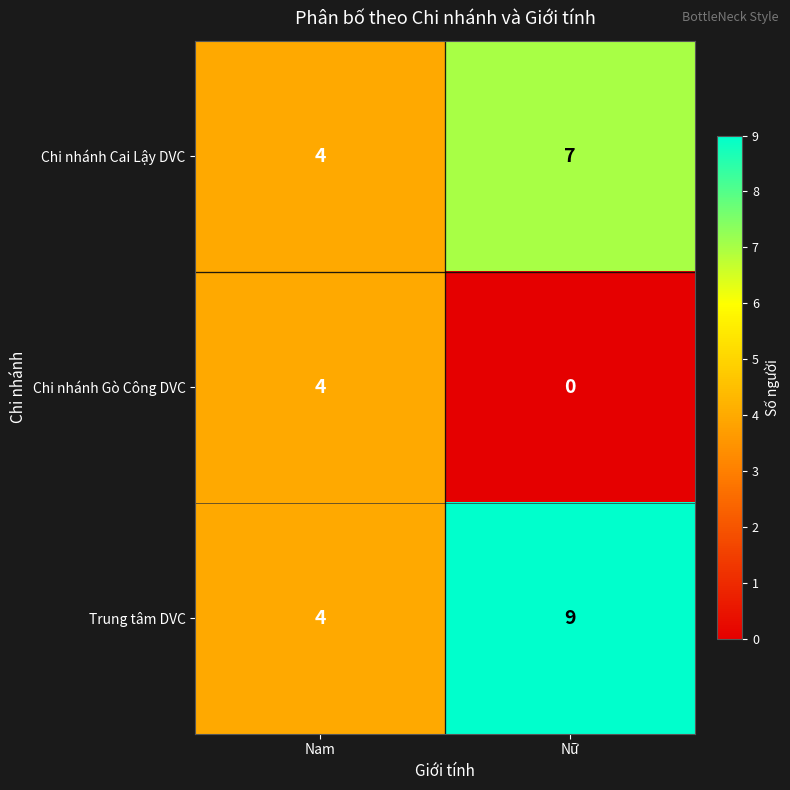

Which label corresponds to the smallest value in the chart?

Nữ